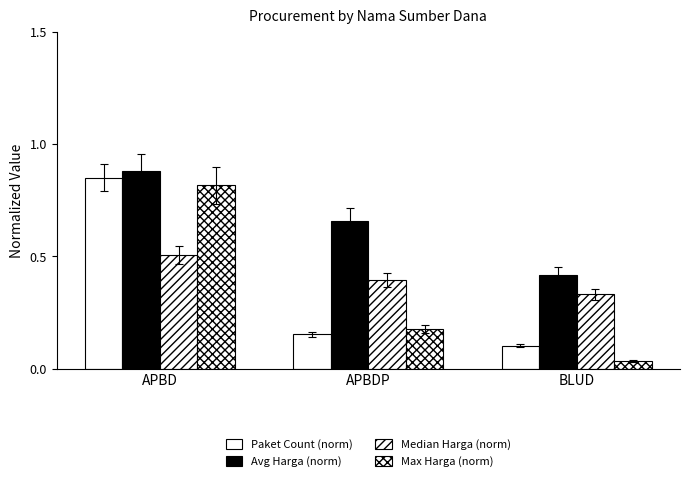

The Max Harga (norm) series shows 0.1 at APBDP. True or false?

False